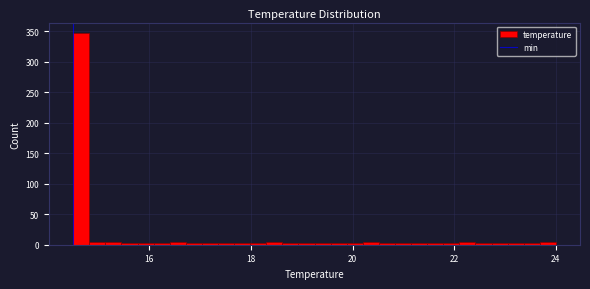

Around what value on the x-axis is the tallest bar? Give the approximate position of its centre, as read against the axis.

14.6